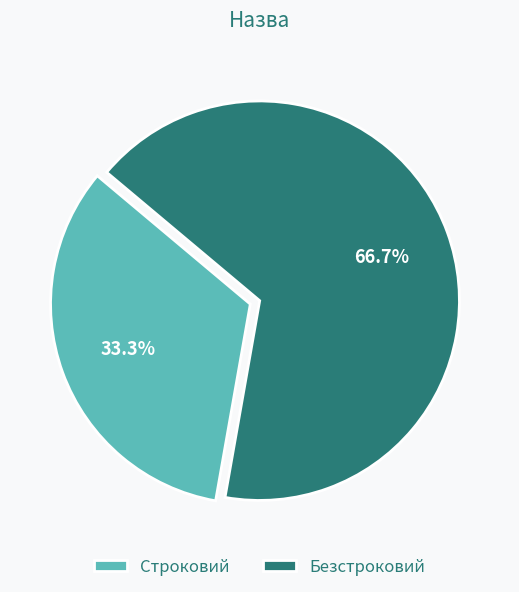

Rank the categories by value from lowest to highest.

Строковий, Безстроковий